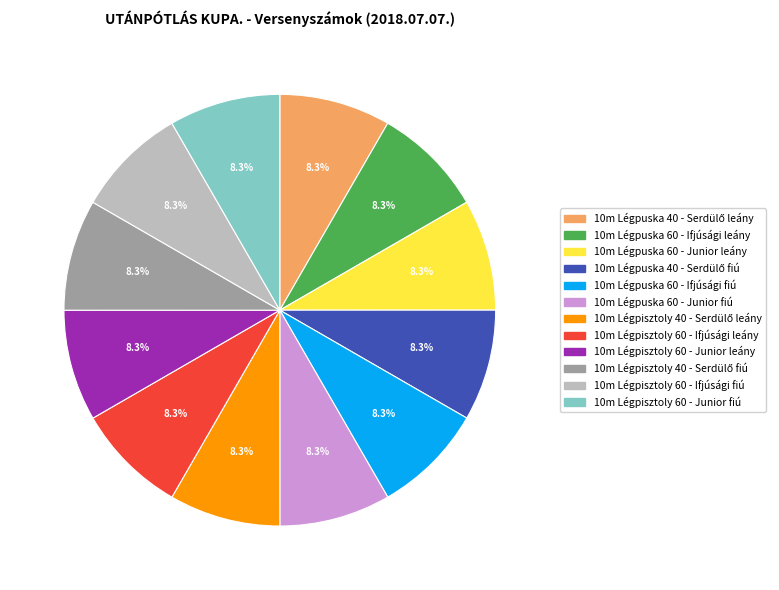

Approximately how many times larger is the value at 10m Légpuska 60 - Ifjúsági leány compared to 10m Légpisztoly 60 - Junior fiú?

1.0